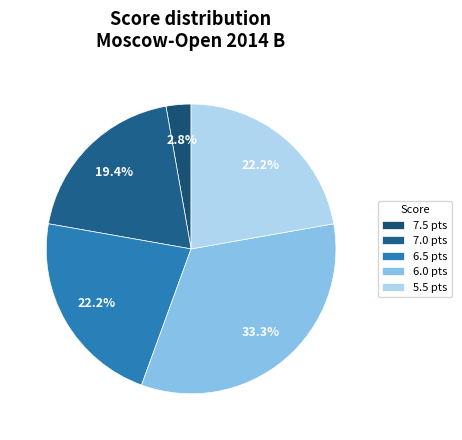

Count the number of slices in the pie.

5